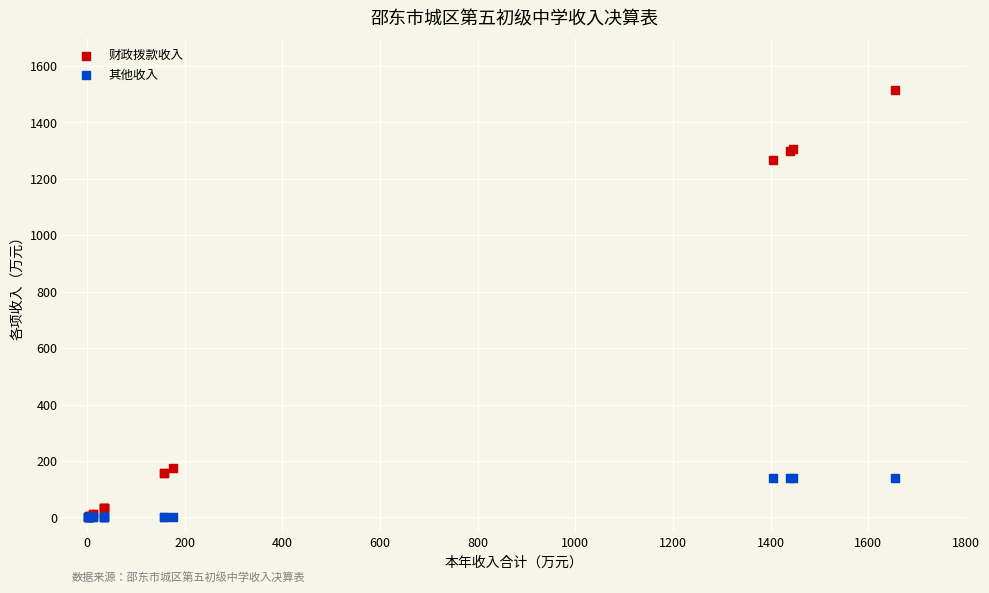

In the 财政拨款收入 series, what Y value is closest to 759?

1265.7